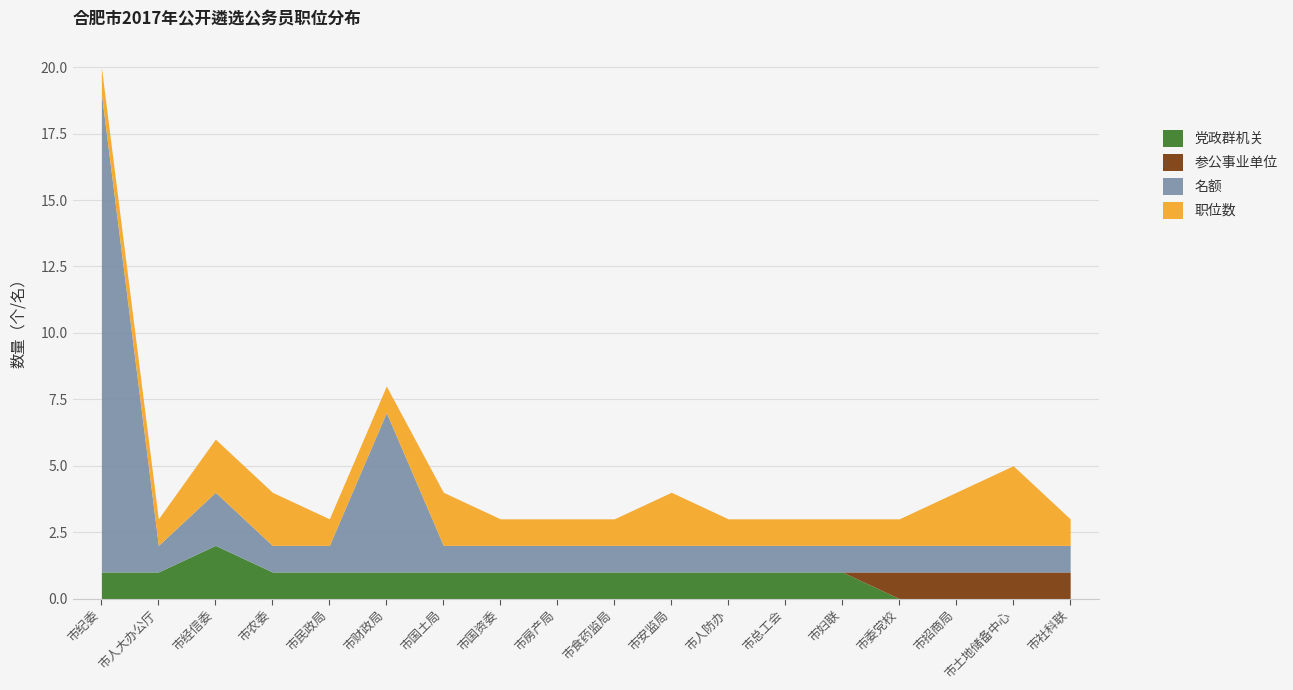

List the series in order of their overall mean, highest first.

名额, 职位数, 党政群机关, 参公事业单位